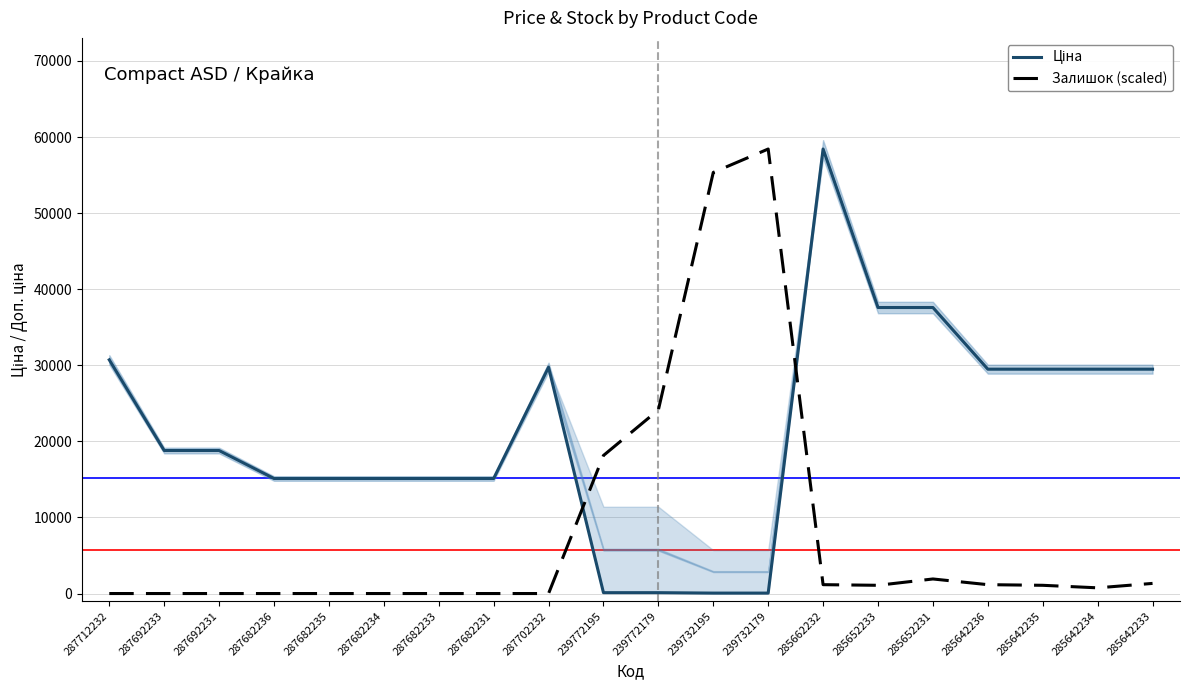

What is the difference between the highest and lowest values at 285652233?

36511.6